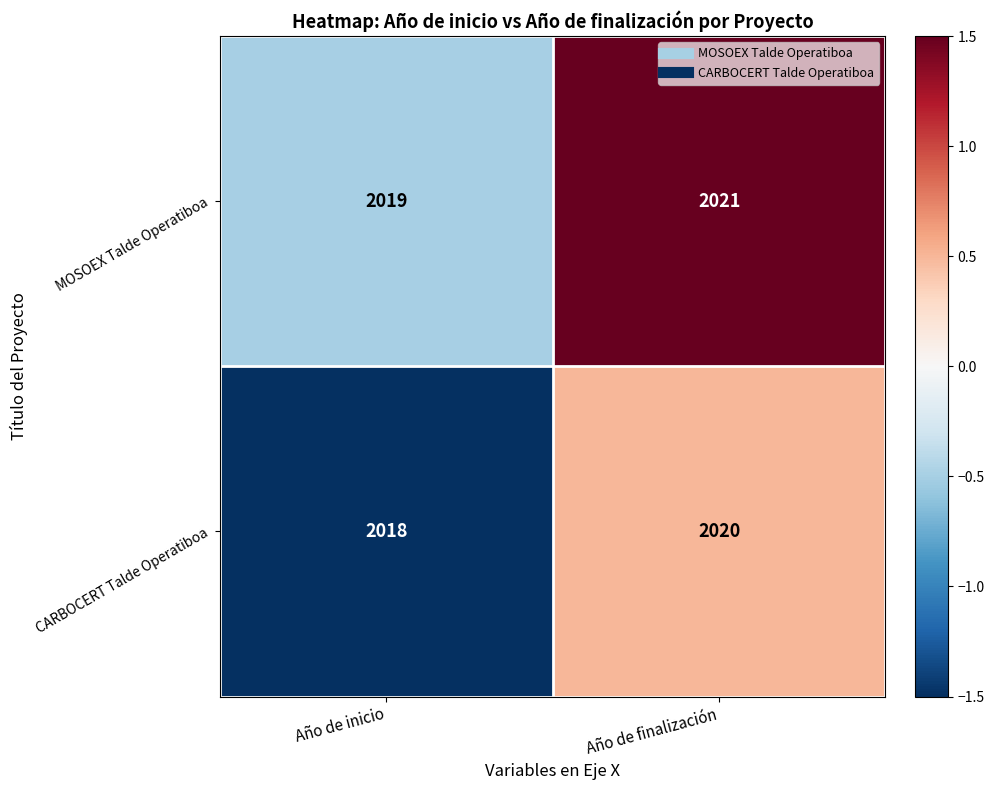

List the series in order of their overall mean, lowest first.

CARBOCERT Talde Operatiboa, MOSOEX Talde Operatiboa